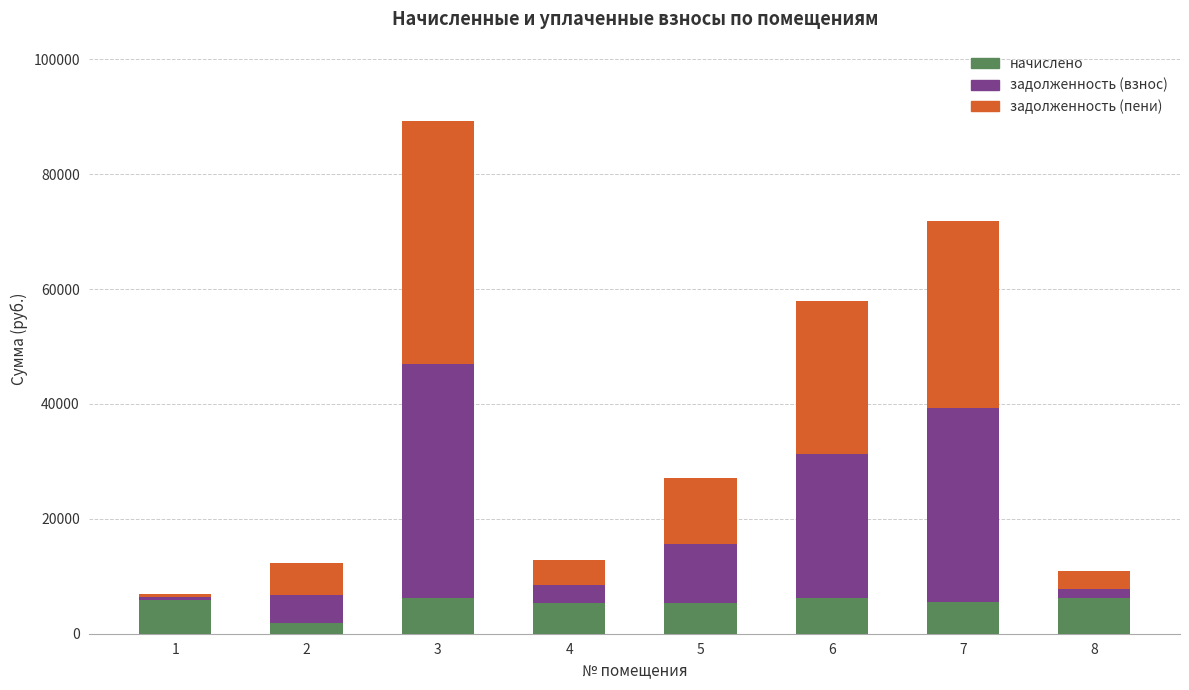

At which category is the sum across all series the highest?

3